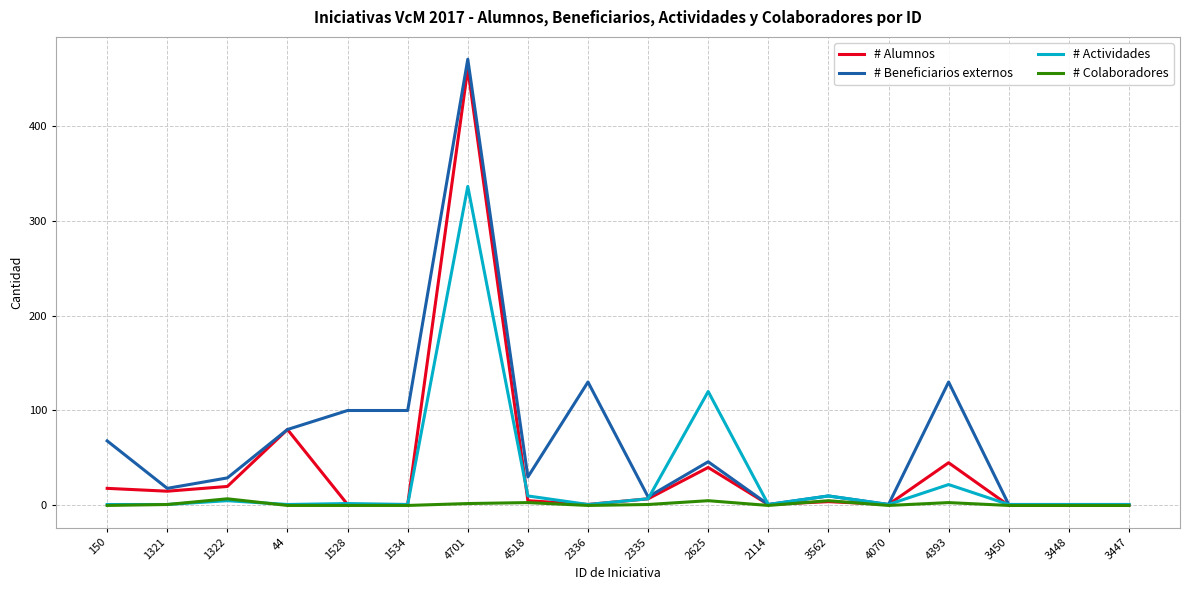

Which series has the widest spread of values?

# Beneficiarios externos